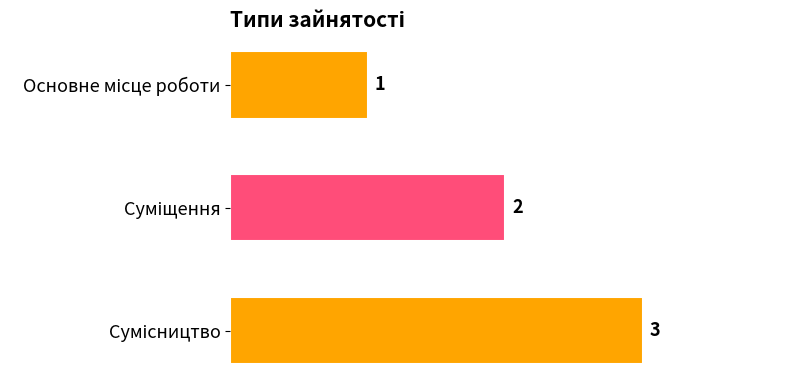

What is the value of the 2nd bar from the top?

2